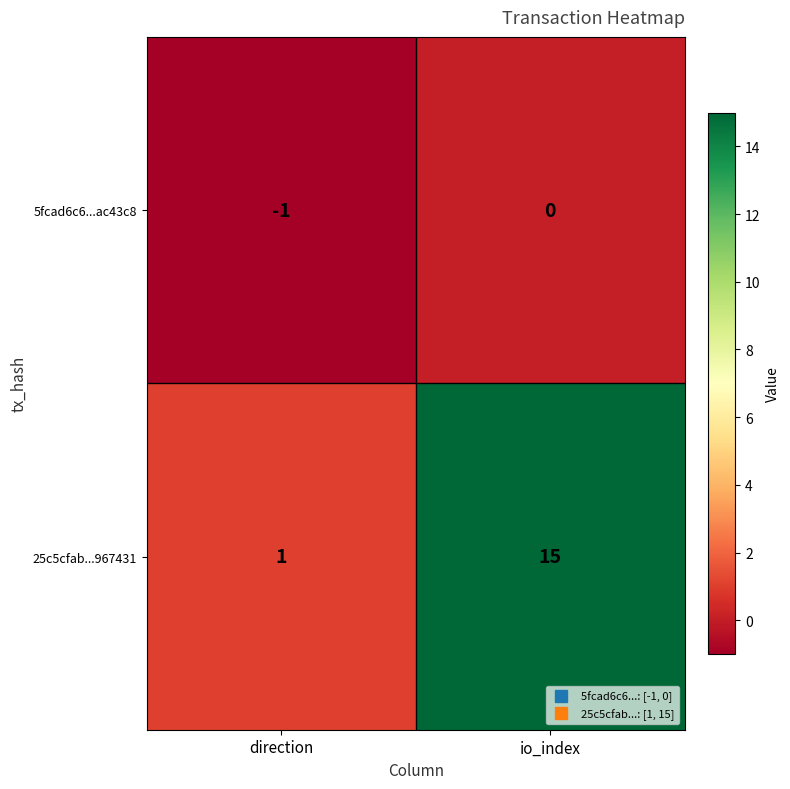

Reading right to left, extract all data points from this chart.

5fcad6c6...ac43c8: io_index=0	direction=-1
25c5cfab...967431: io_index=15	direction=1